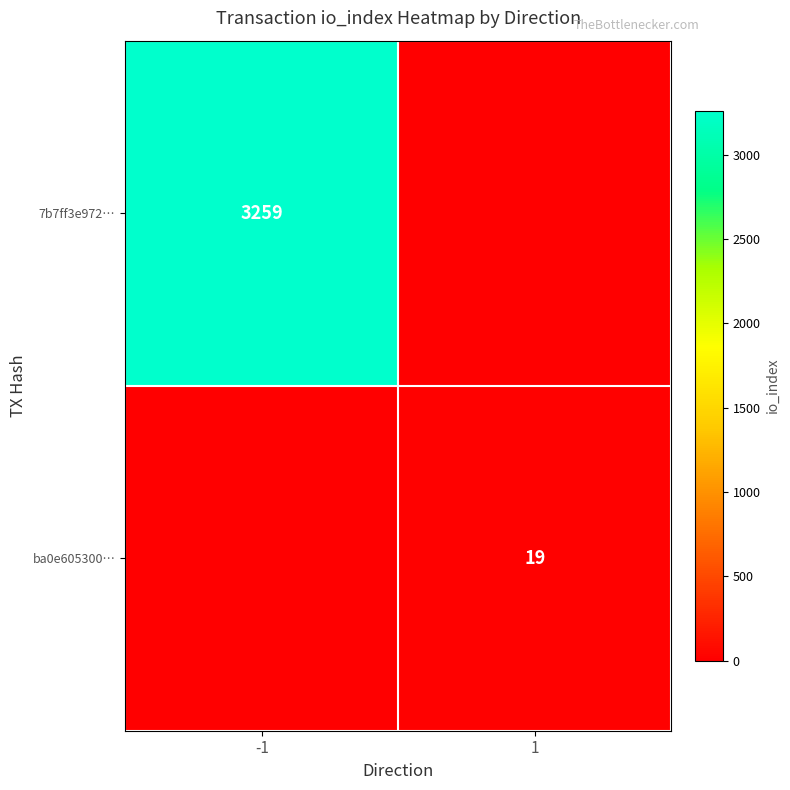

True or false: 7b7ff3e972… has a value of 1388 at -1.

False